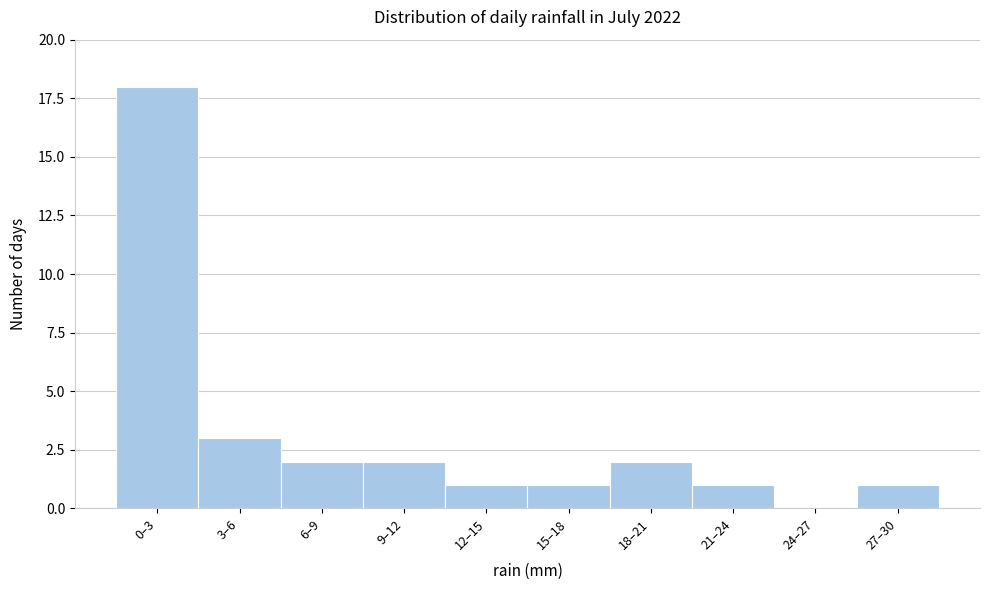

Reading left to right, transcribe all the data shown in this chart.

0–3=18	3–6=3	6–9=2	9–12=2	12–15=1	15–18=1	18–21=2	21–24=1	24–27=0	27–30=1